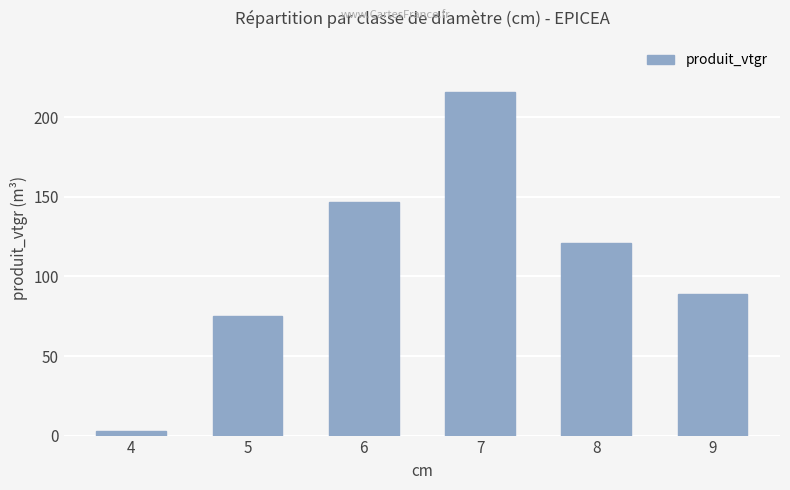

Reading left to right, transcribe all the data shown in this chart.

4=2.8	5=75.5	6=146.9	7=215.8	8=121.3	9=88.7